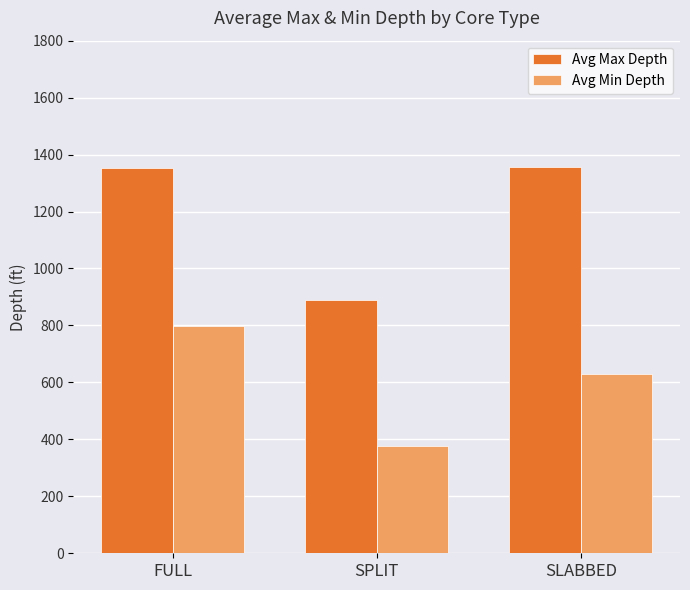

Between FULL and SPLIT, which series saw the biggest shift?

Avg Max Depth